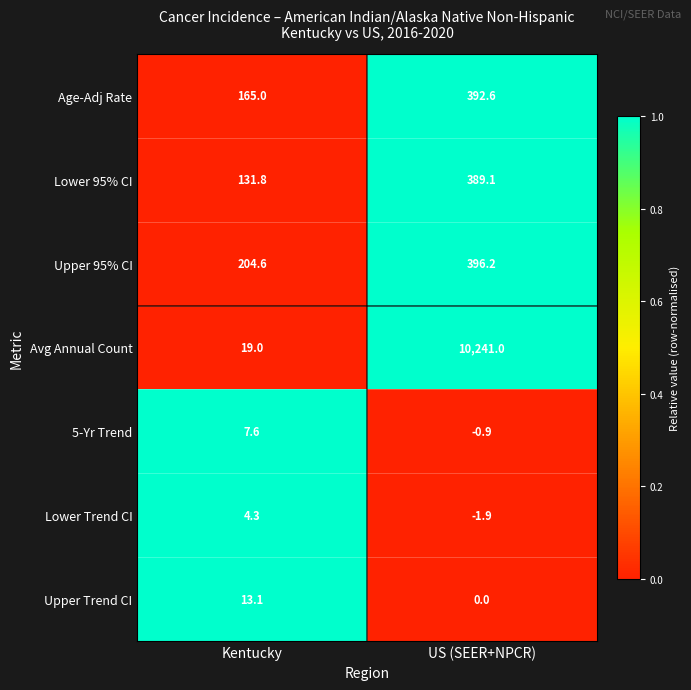

What is the spread (max minus min) of values at Kentucky?

200.3